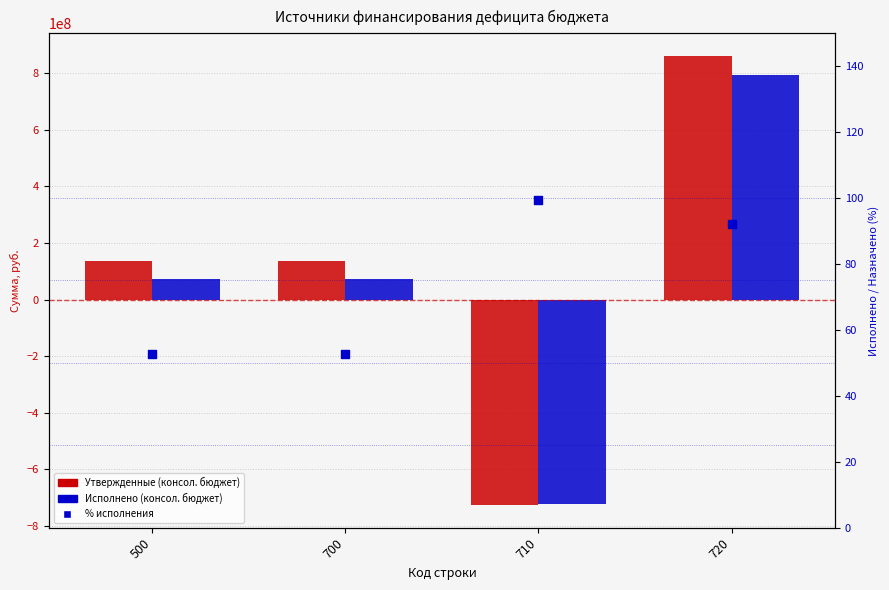

Which series reaches the maximum Y coordinate?

Утвержденные (консол. бюджет)